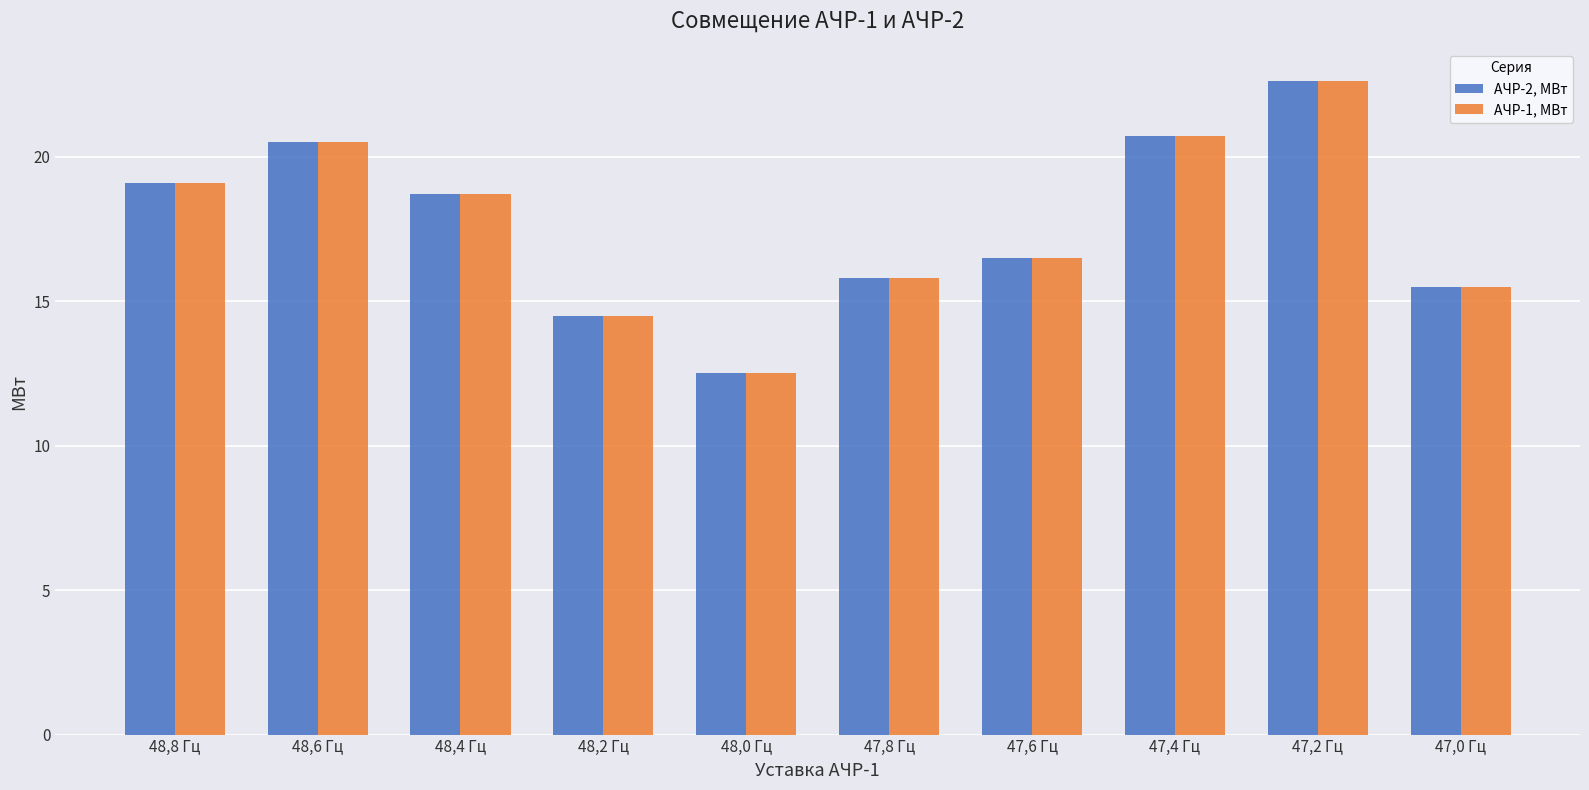

The АЧР-1, МВт series shows 7.9 at 48,0 Гц. True or false?

False